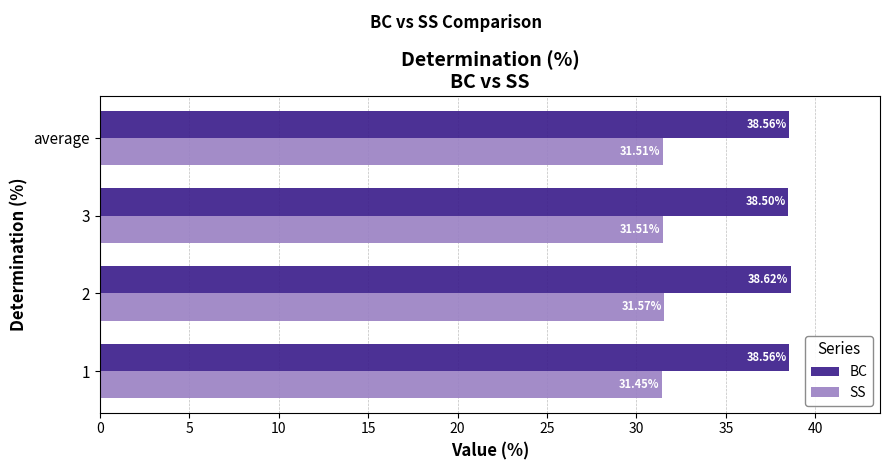

At how many categories does at least one series exceed 35?

4